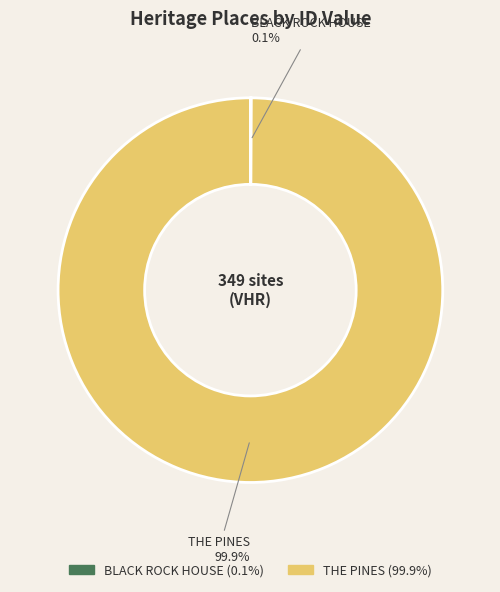

Which slice is the largest?

THE PINES